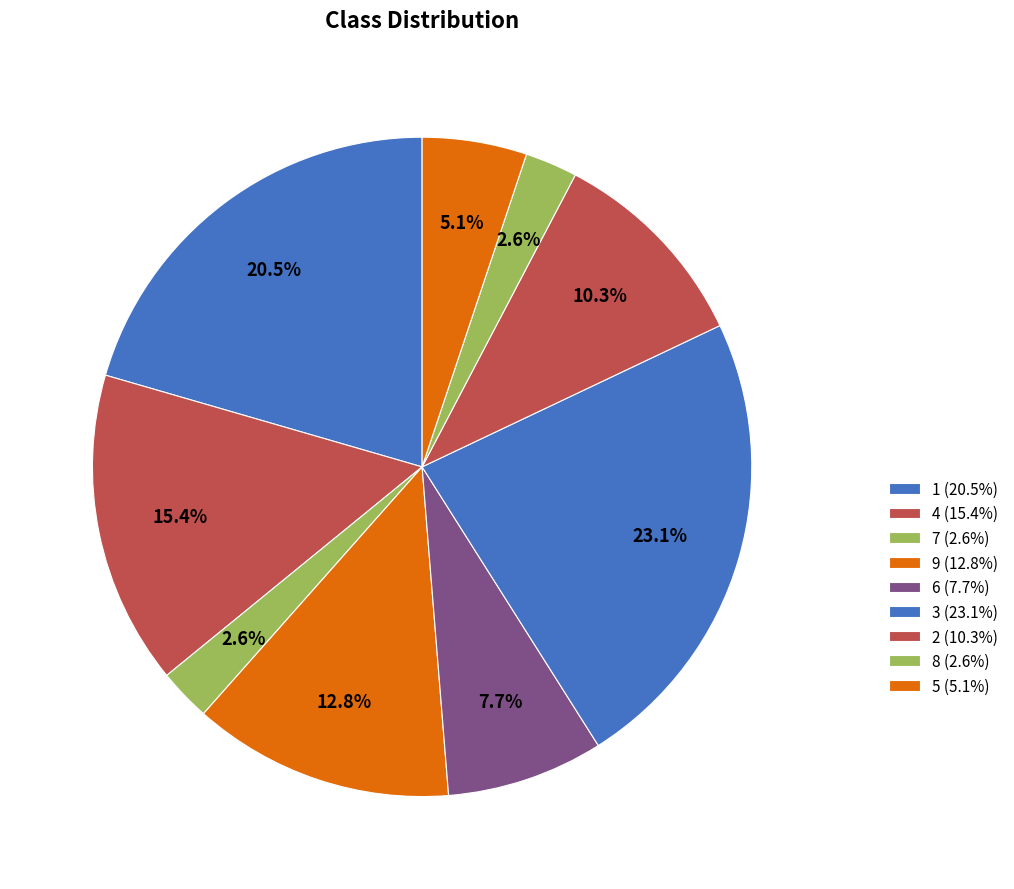

Count the number of slices in the pie.

9